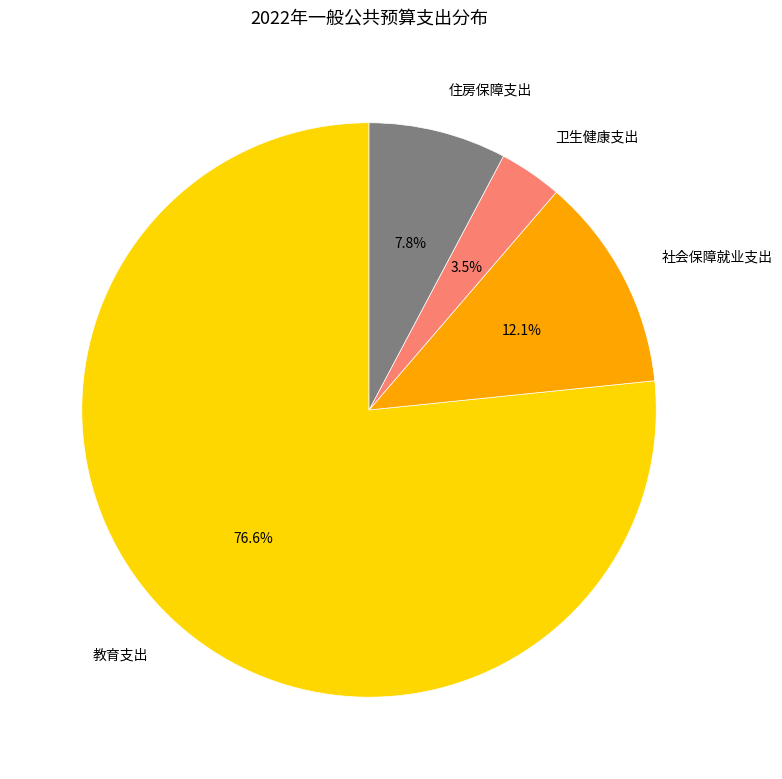

Which slice represents more than half of the pie?

教育支出